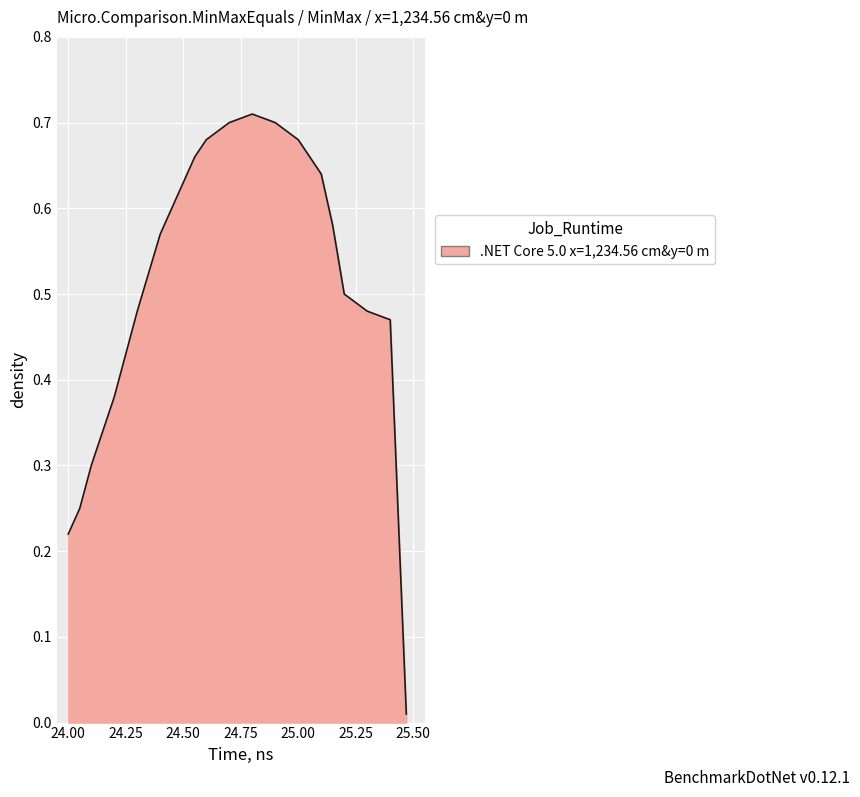

Does the chart display data point markers on the line(s)?

No